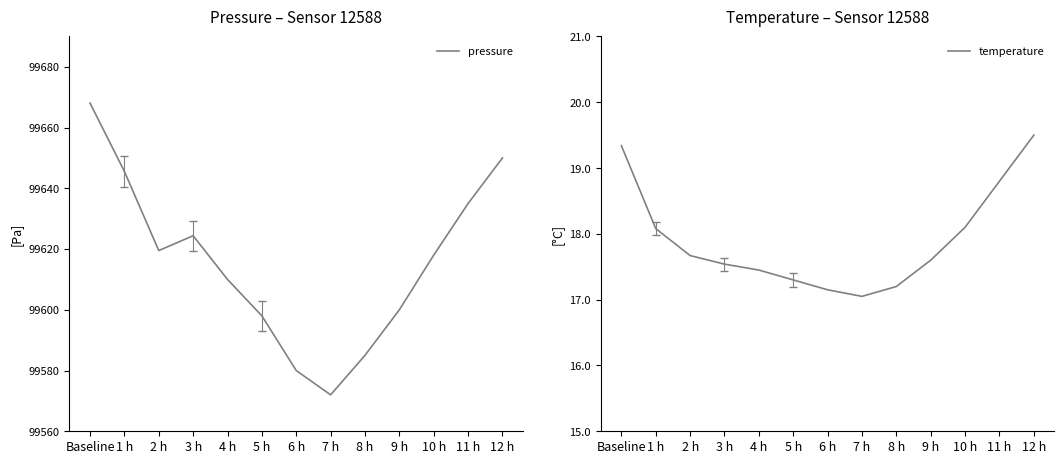

The value of temperature at 8 h is 25.9. True or false?

False